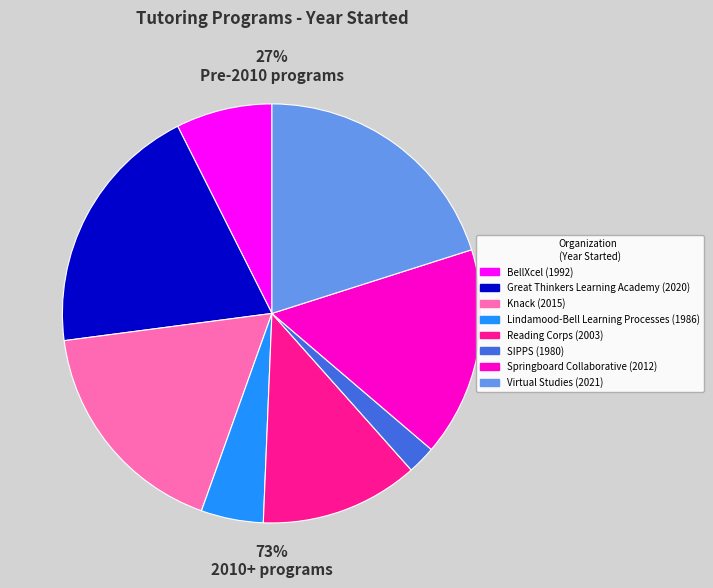

What is the change in value from Great Thinkers Learning Academy to Lindamood-Bell Learning Processes?

-34